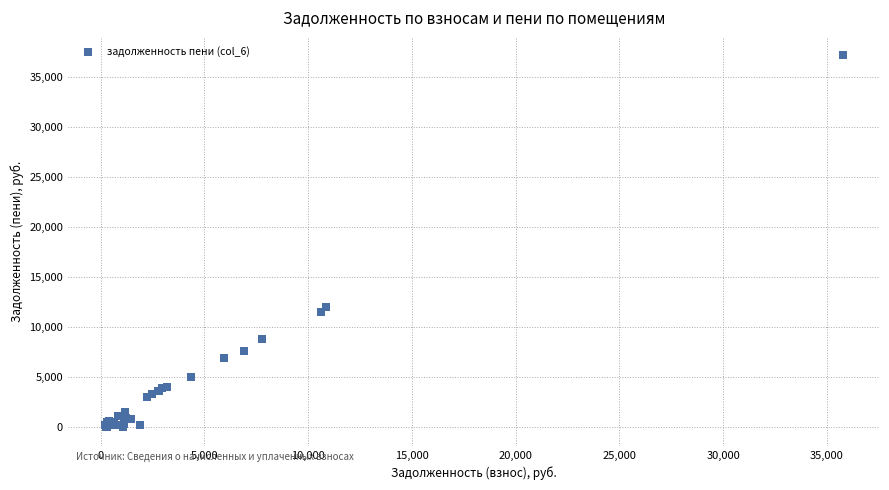

What Y value in the scatter plot is closest to 18552?

12009.5